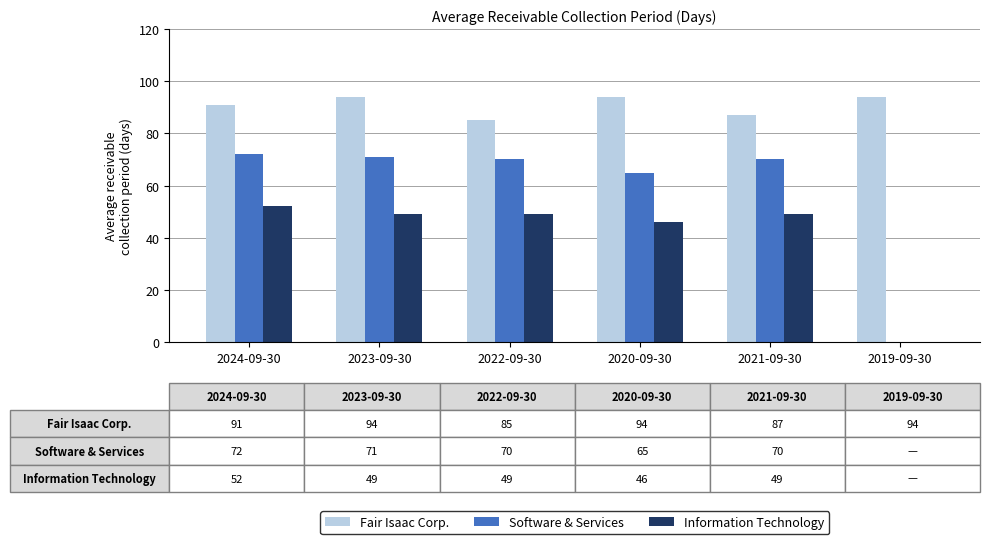

What is the sum of all Fair Isaac Corp. values?

545